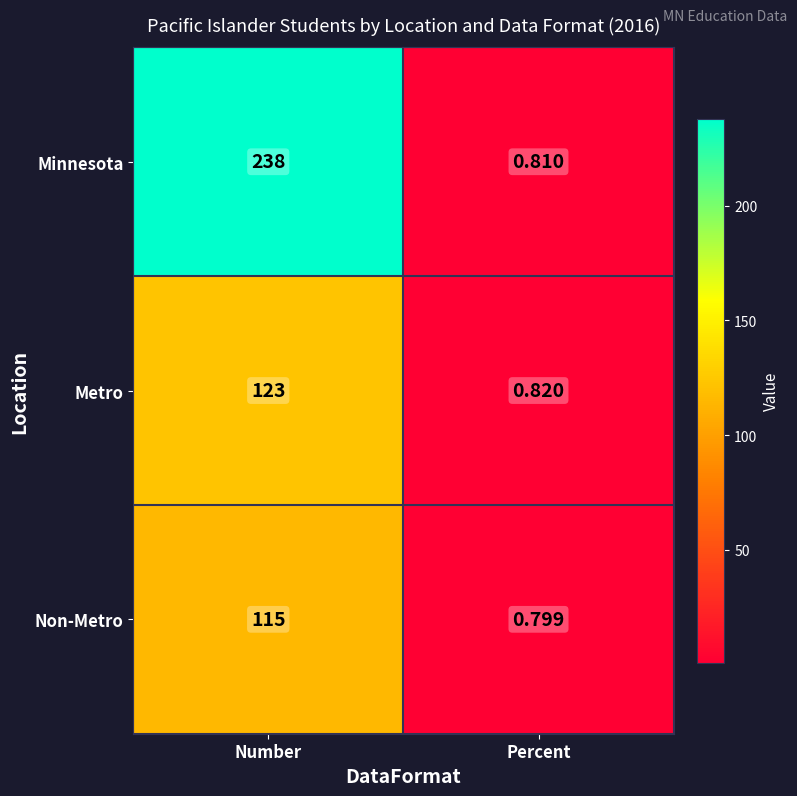

What is the spread (max minus min) of values at Number?

123.0